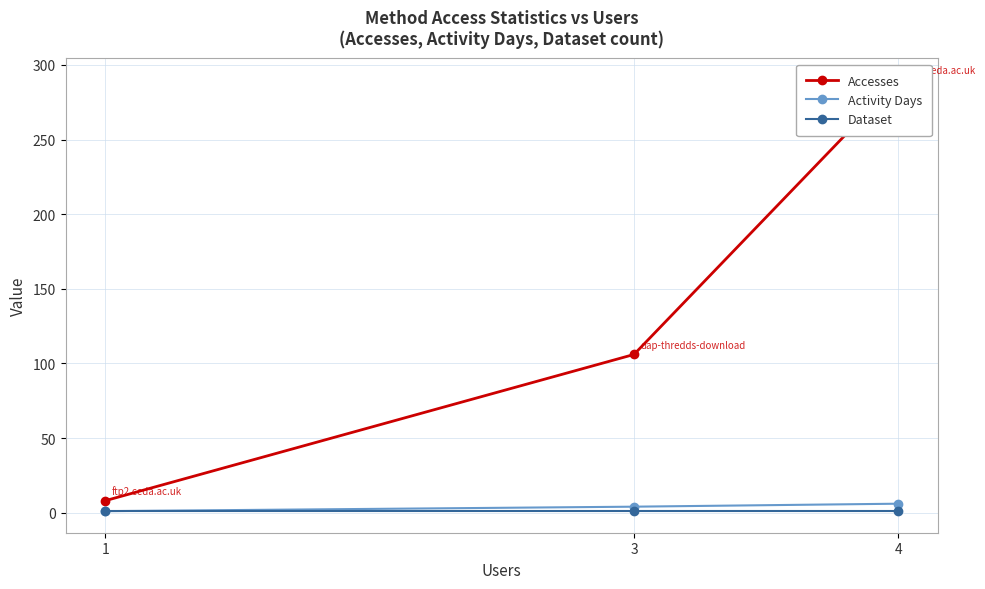

At which label does Dataset reach its minimum?

4